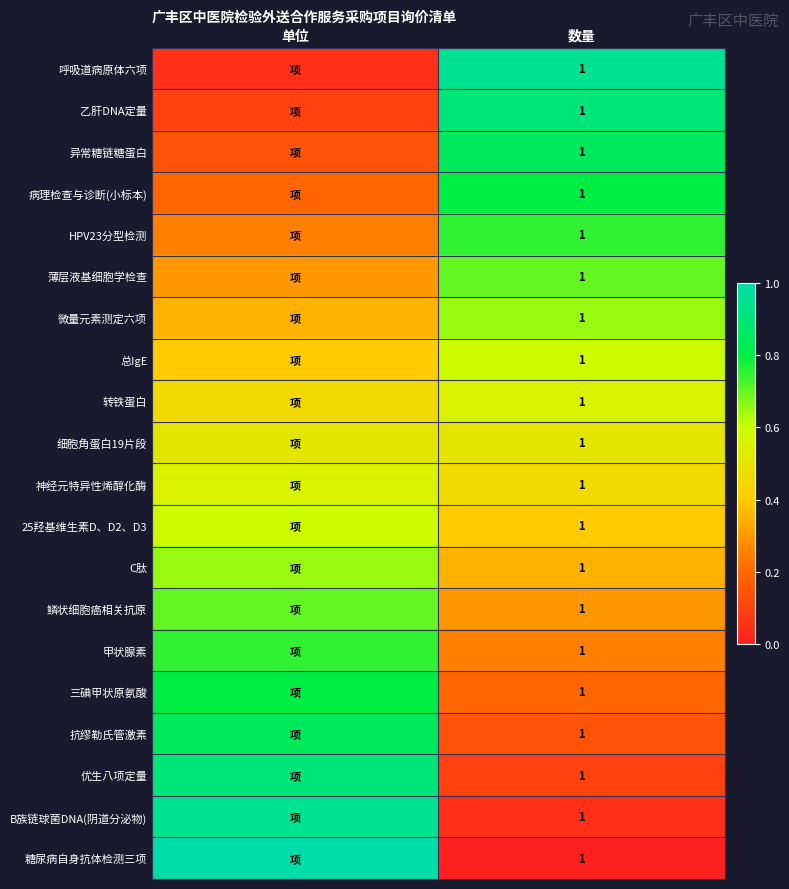

Is it true that 三碘甲状原氨酸 equals 0.3 at 数量?

False